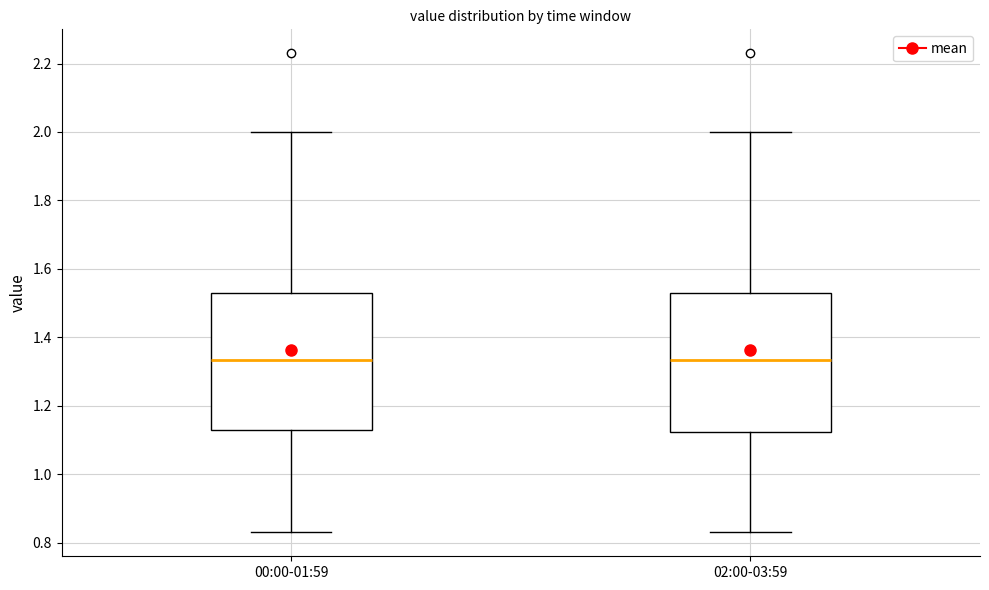

Reading left to right, read every box against the y-axis: the position of its median line, the range the box covers, and the ends of its whiskers. The values are not printed on the chart, so give them approximately, as read against the axis.

00:00-01:59: median 1.34, box 1.14 to 1.54, whiskers 0.84 to 2.00
02:00-03:59: median 1.34, box 1.12 to 1.54, whiskers 0.84 to 2.00